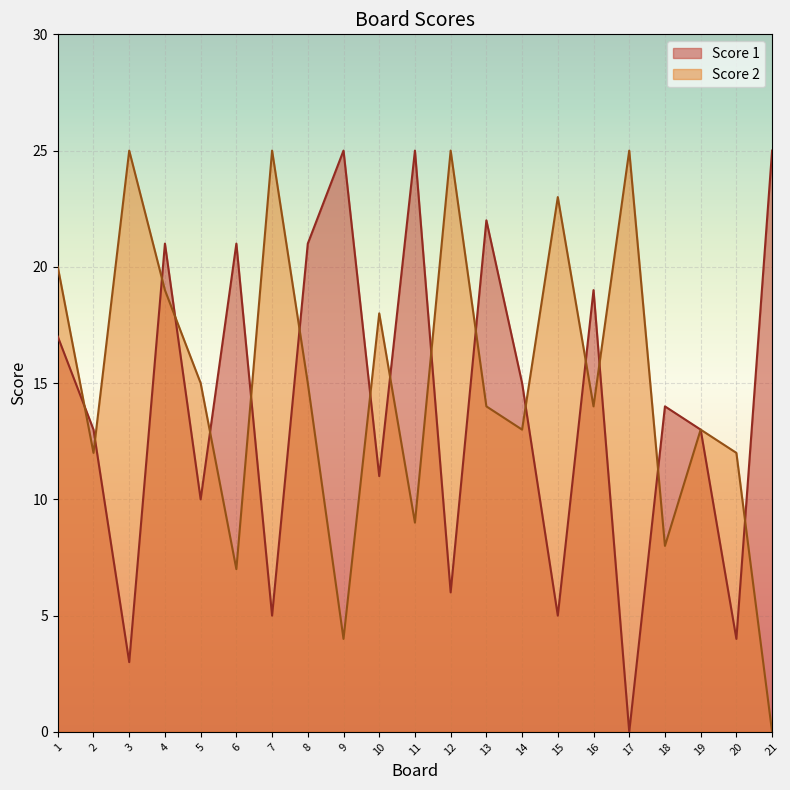

List the series in order of their overall mean, lowest first.

Score 1, Score 2